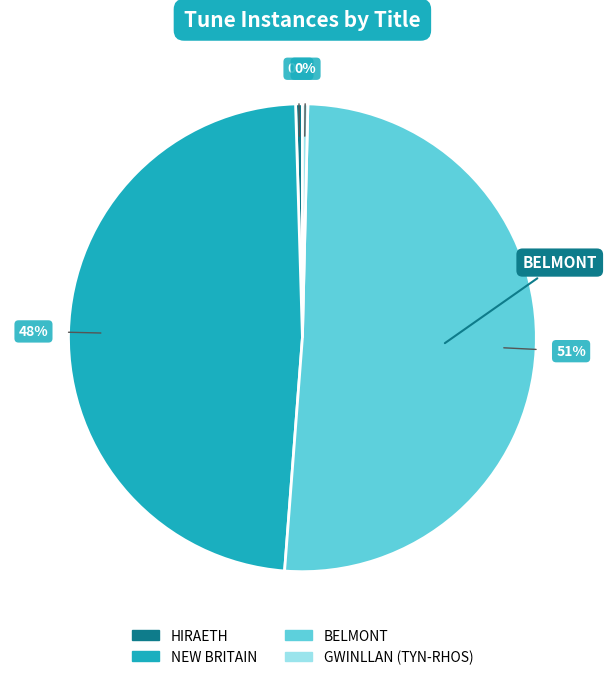

Does BELMONT represent more than half of the total?

Yes